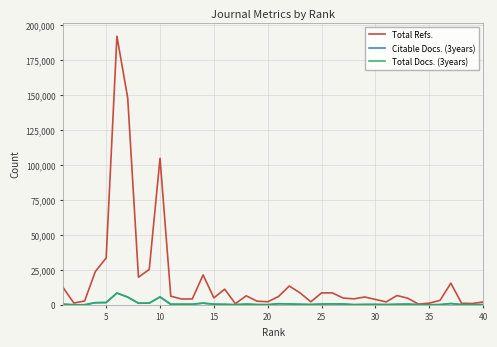

Which series has the widest spread of values?

Total Refs.